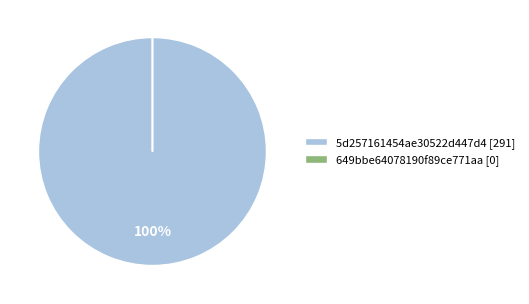

Is it true that 5d257161454ae30522d447d4 [291] is 93% of the pie?

False